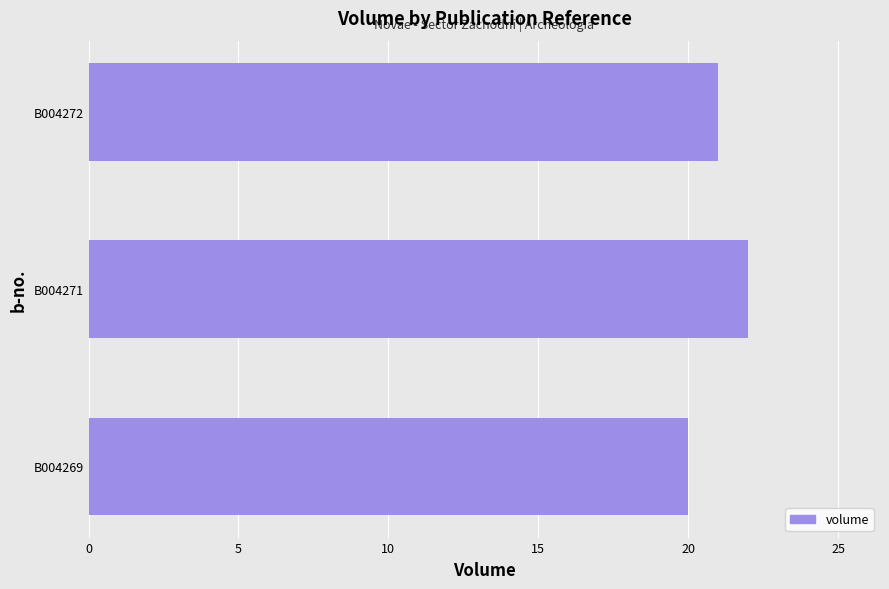

How many categories are shown in the chart?

3